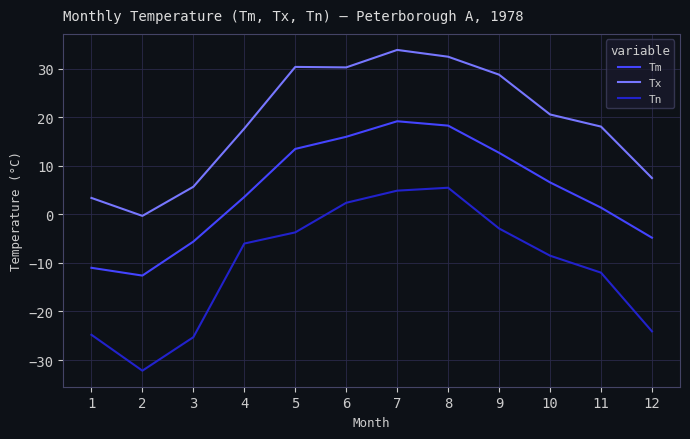

What are all the series names shown in the legend?

Tm, Tx, Tn